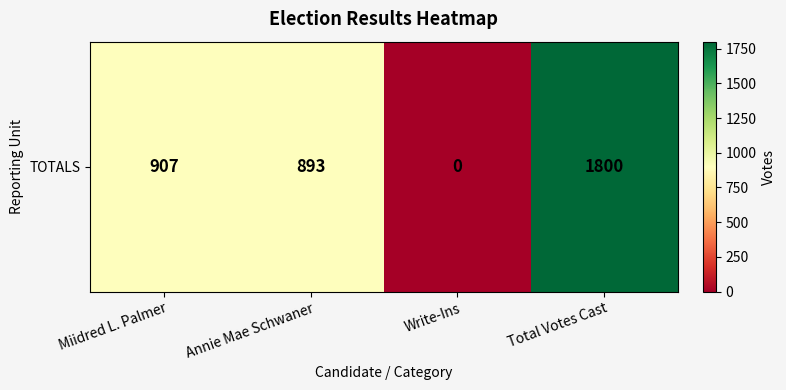

How many values are above zero?

3